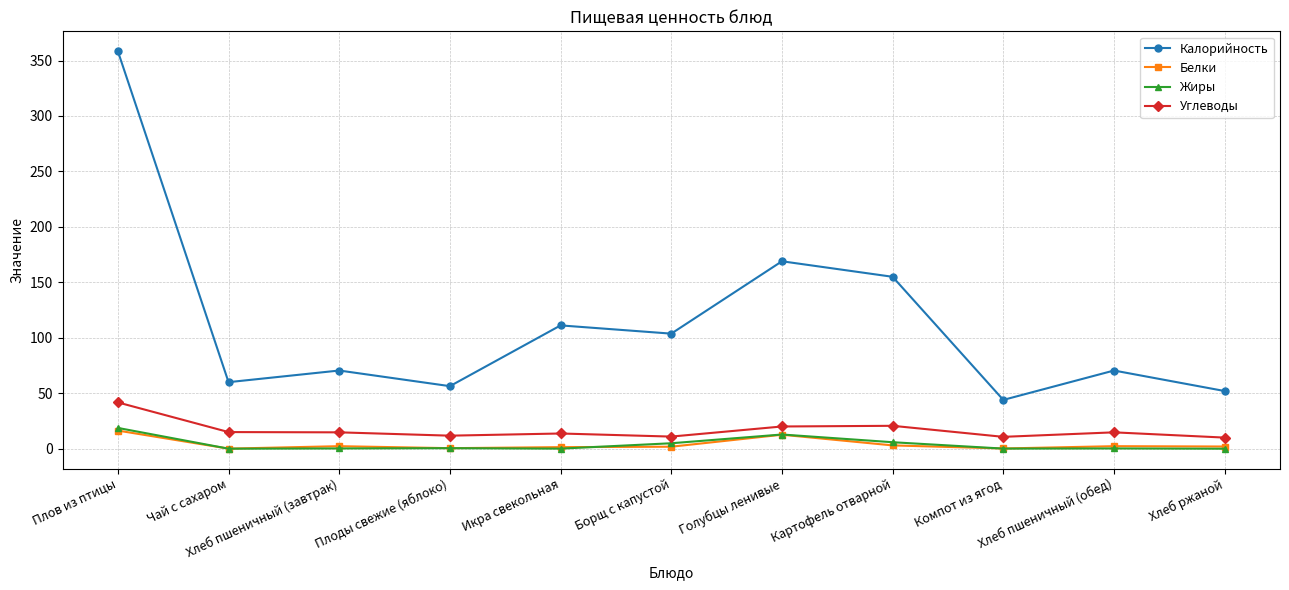

How many data points does each series have?

11